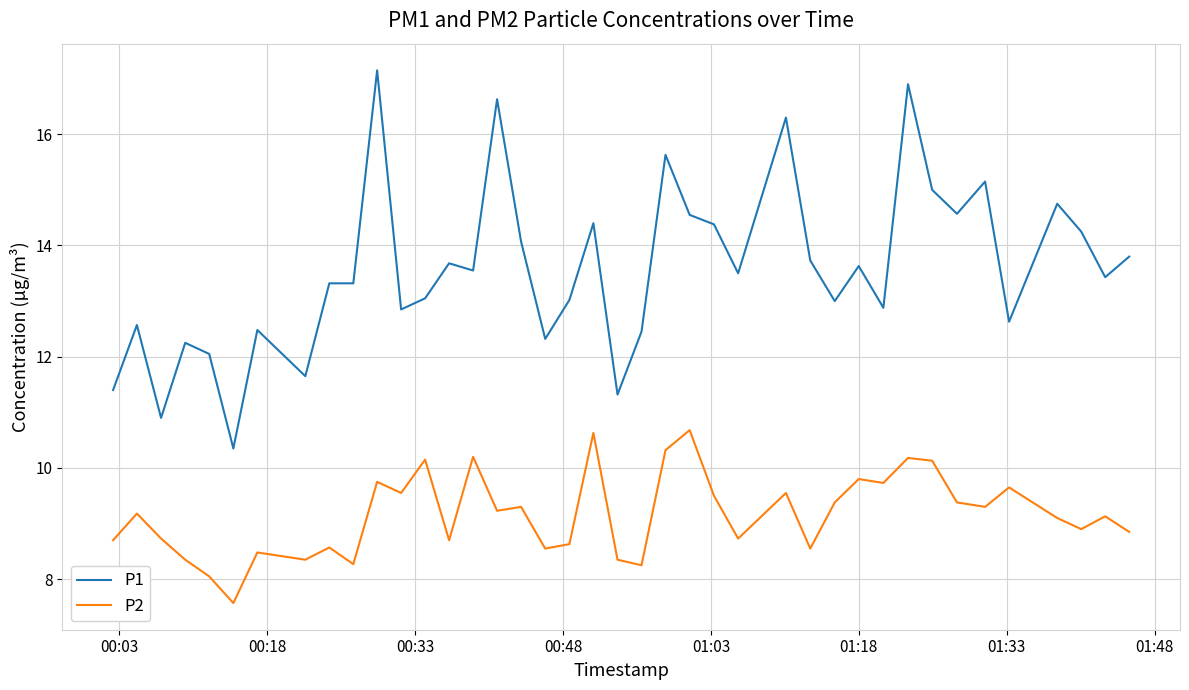

How many series are shown in this chart?

2